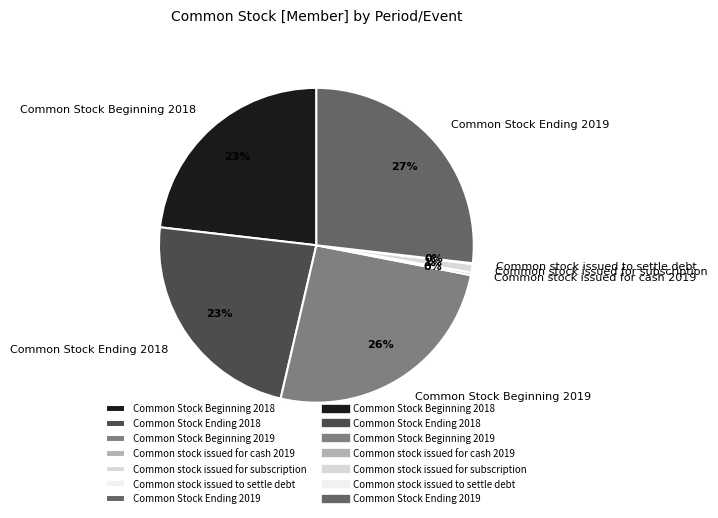

Does any single category account for the majority?

No